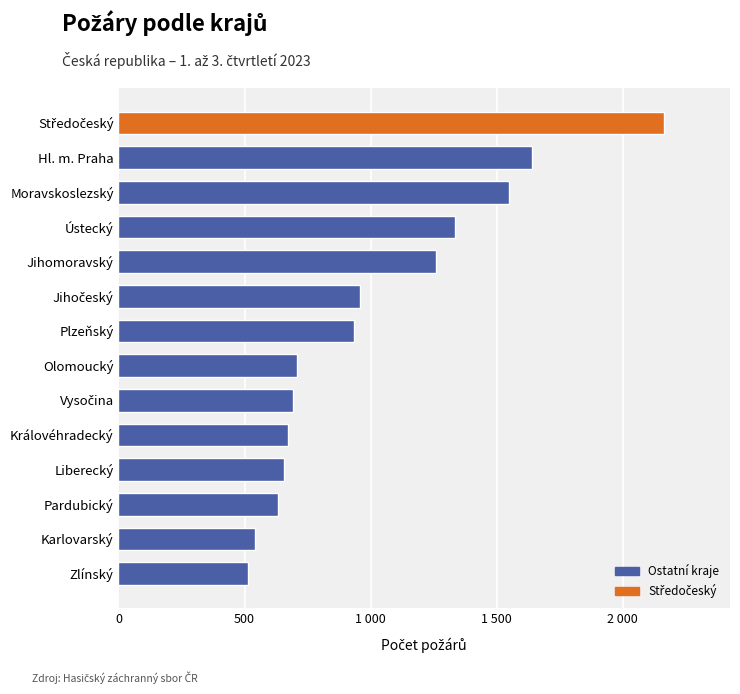

What is the ratio of the value at Karlovarský to the value at Hl. m. Praha?

0.3